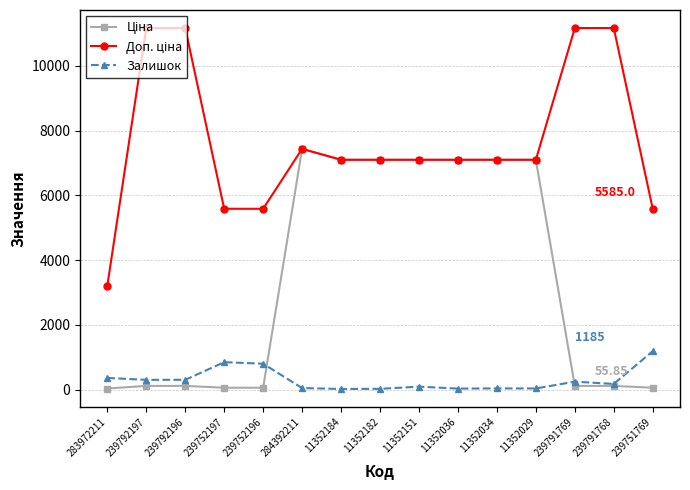

In Залишок, how many points are higher than both neighbors (excluding endpoints)?

4